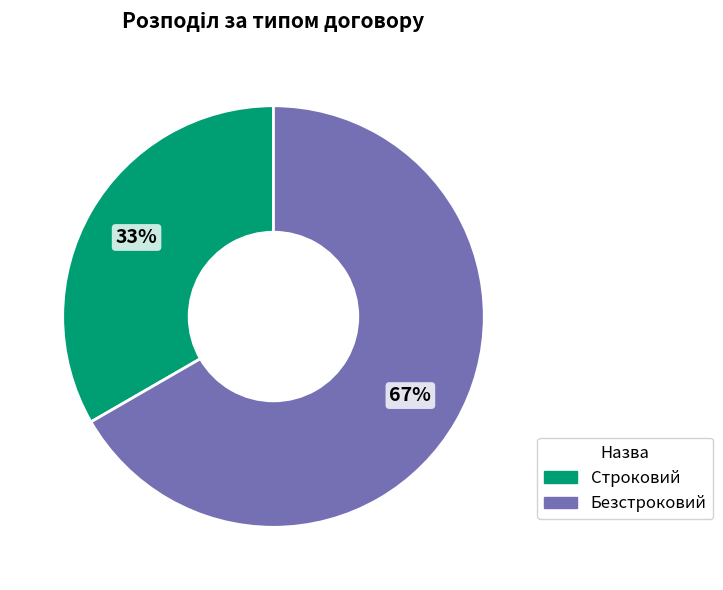

Do Строковий and Безстроковий together represent more than half of the pie?

Yes